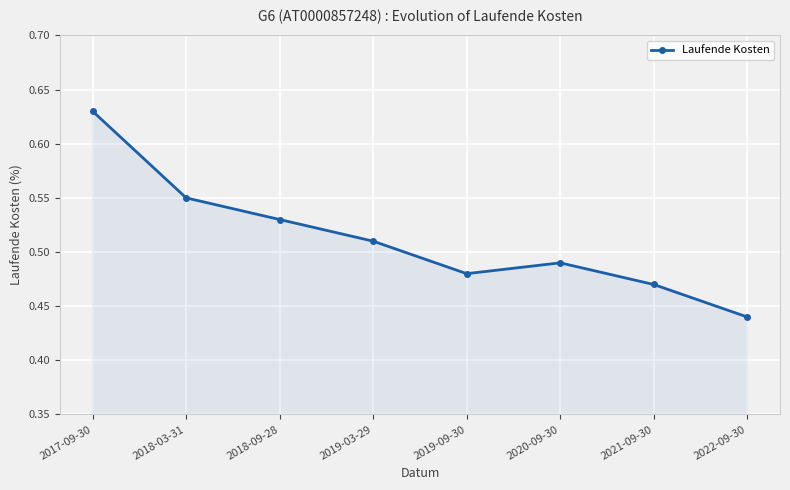

What is the label of the 2nd point from the right?

2021-09-30